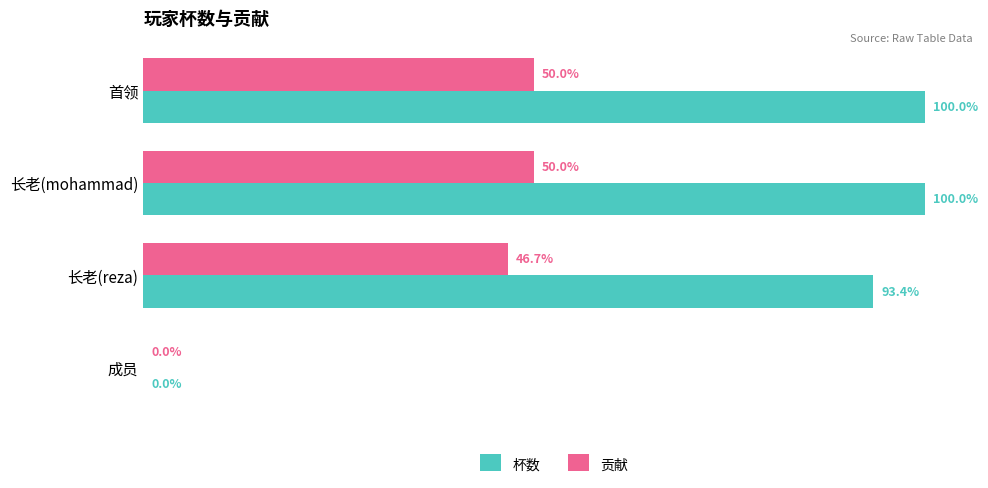

List the series in order of their overall mean, highest first.

杯数, 贡献